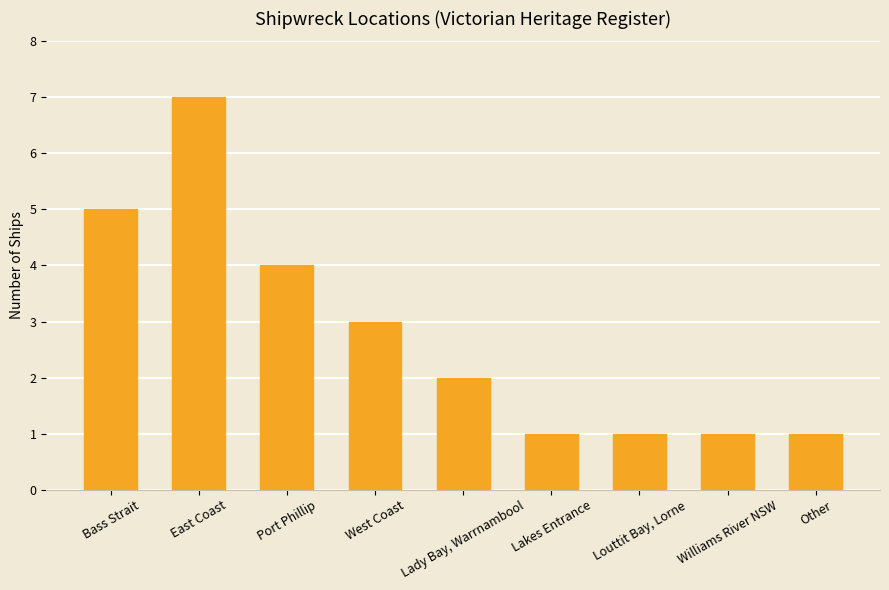

Reading left to right, list all the values displayed in this chart.

5	7	4	3	2	1	1	1	1